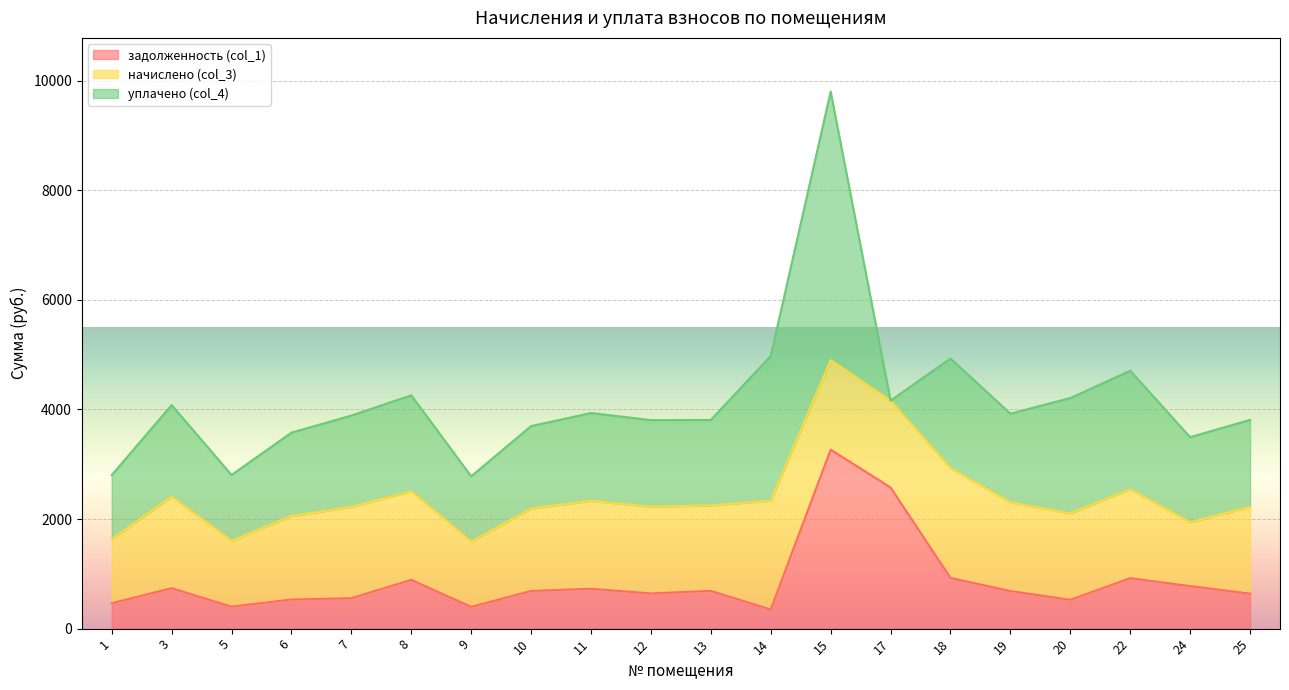

Where is начислено (col_3) nearest to the value 1583?

12